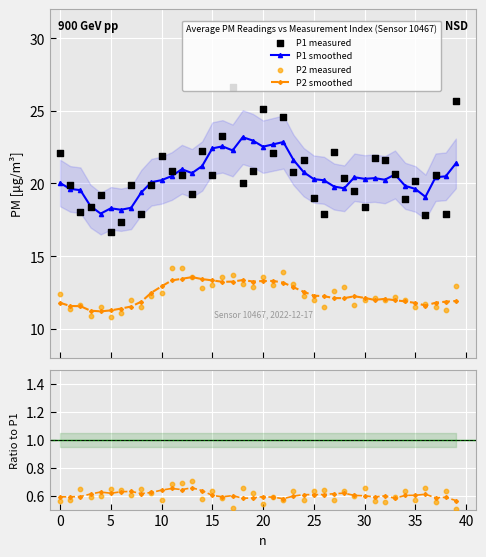

At which category is the sum across all series the highest?

17